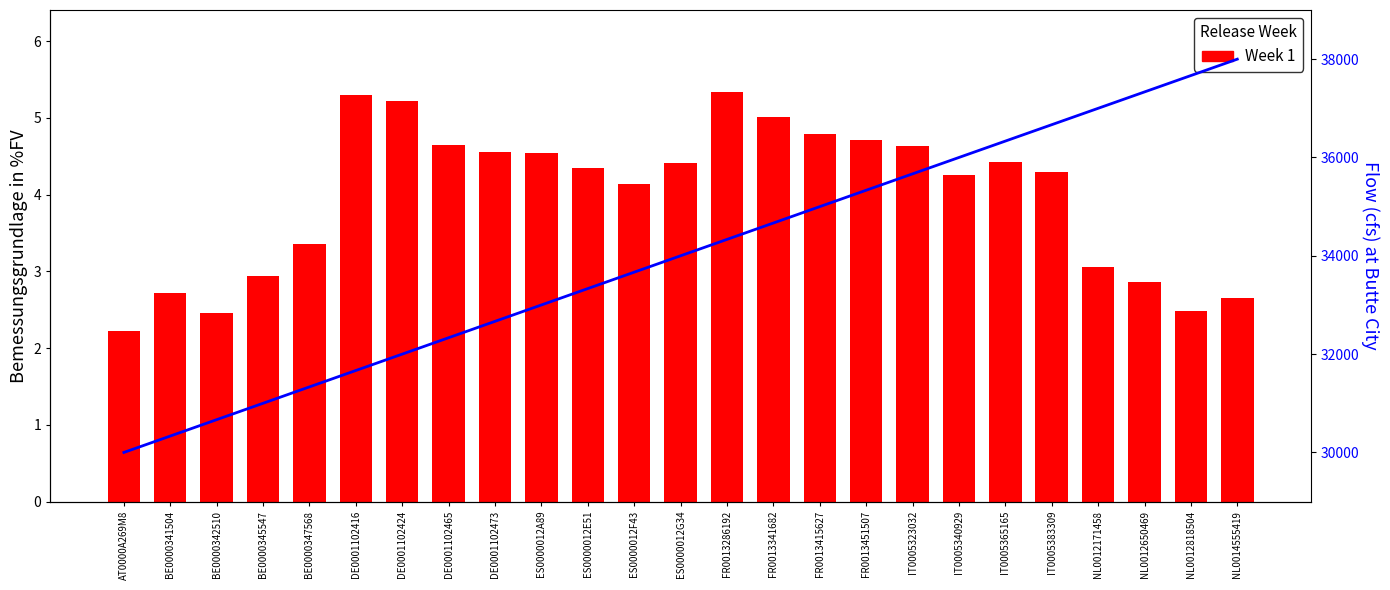

What is the value of the 12th bar from the left?

4.1